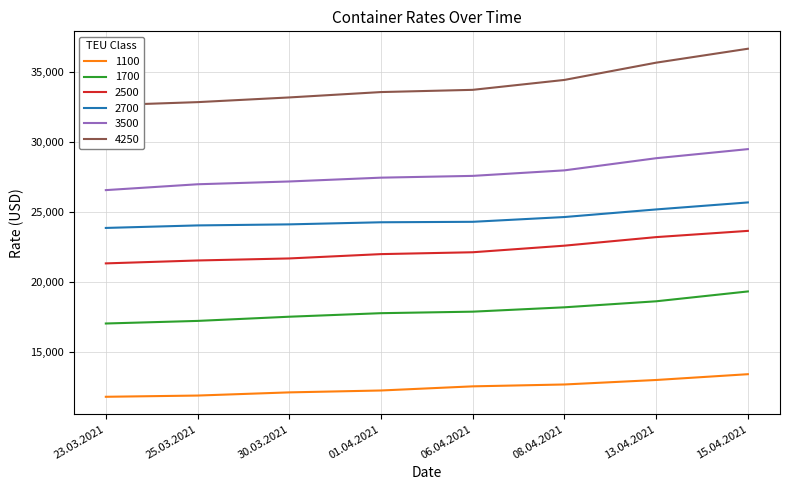

The value of 2500 at 25.03.2021 is 7211. True or false?

False